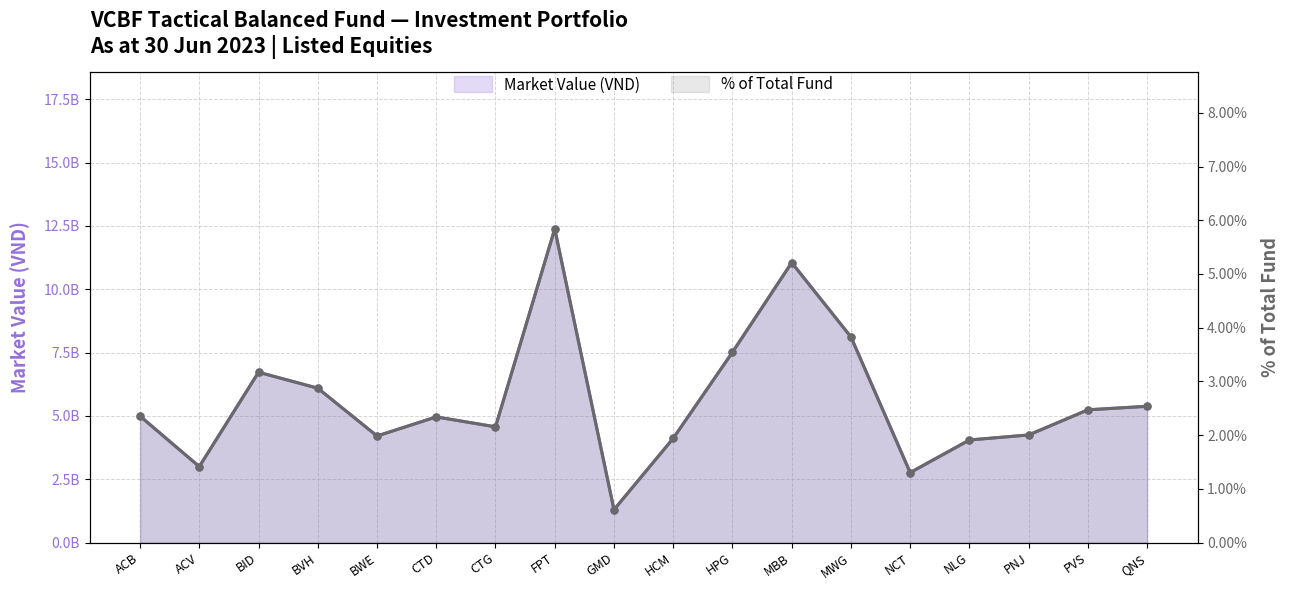

True or false: Market Value (VND) and % of Total Fund intersect in this chart.

False